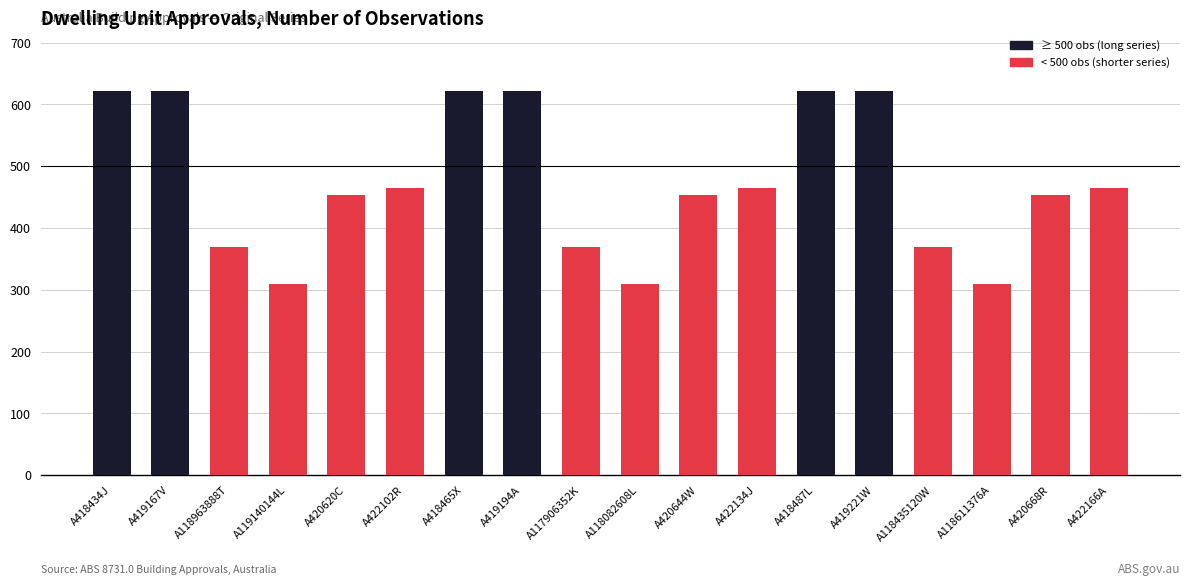

Between A420644W and A419194A, which is larger?

A419194A